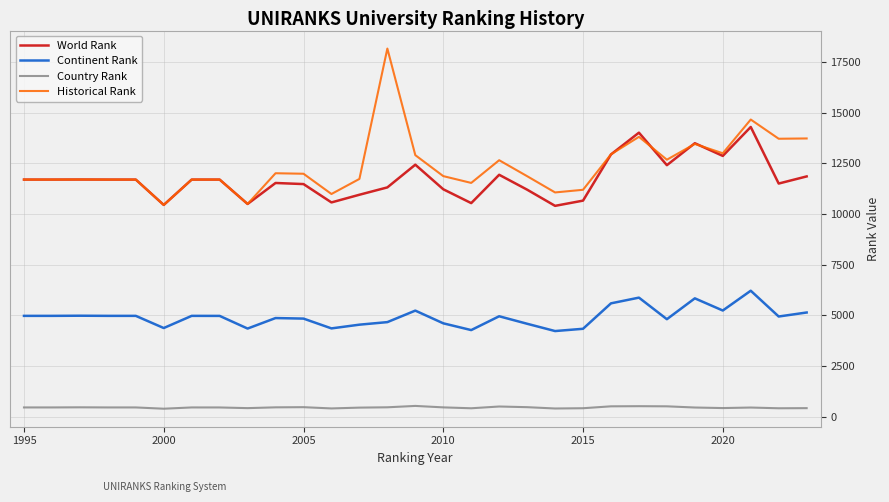

What is the highest value of the Continent Rank series?

6212